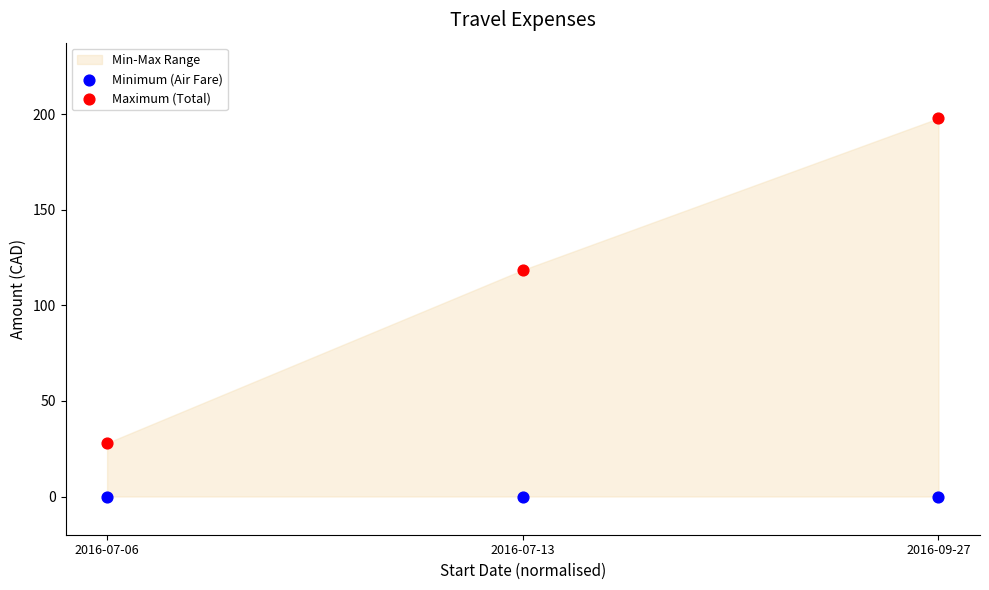

Across all data points, what is the average X value?

0.5